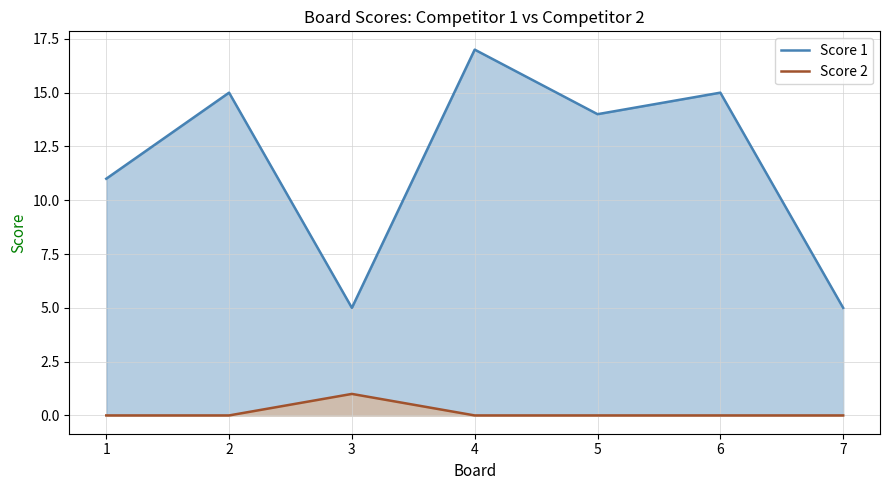

What is the difference between the maximum and minimum values in the Score 1 series?

12